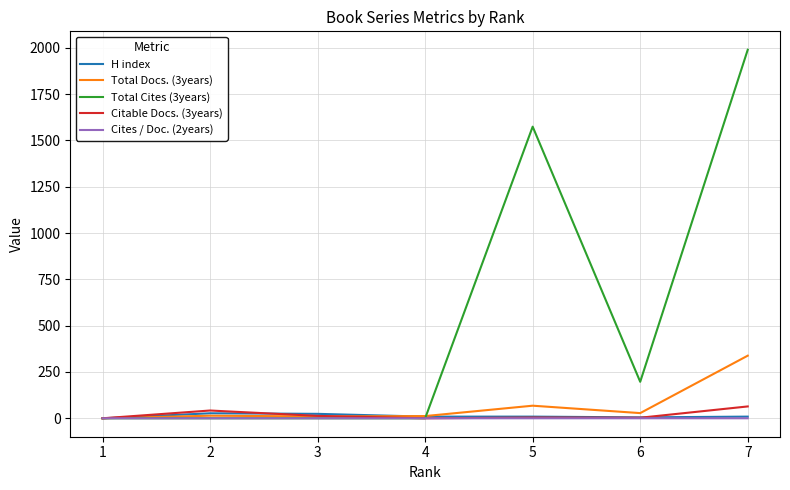

How many values in the H index series are below 9?

2